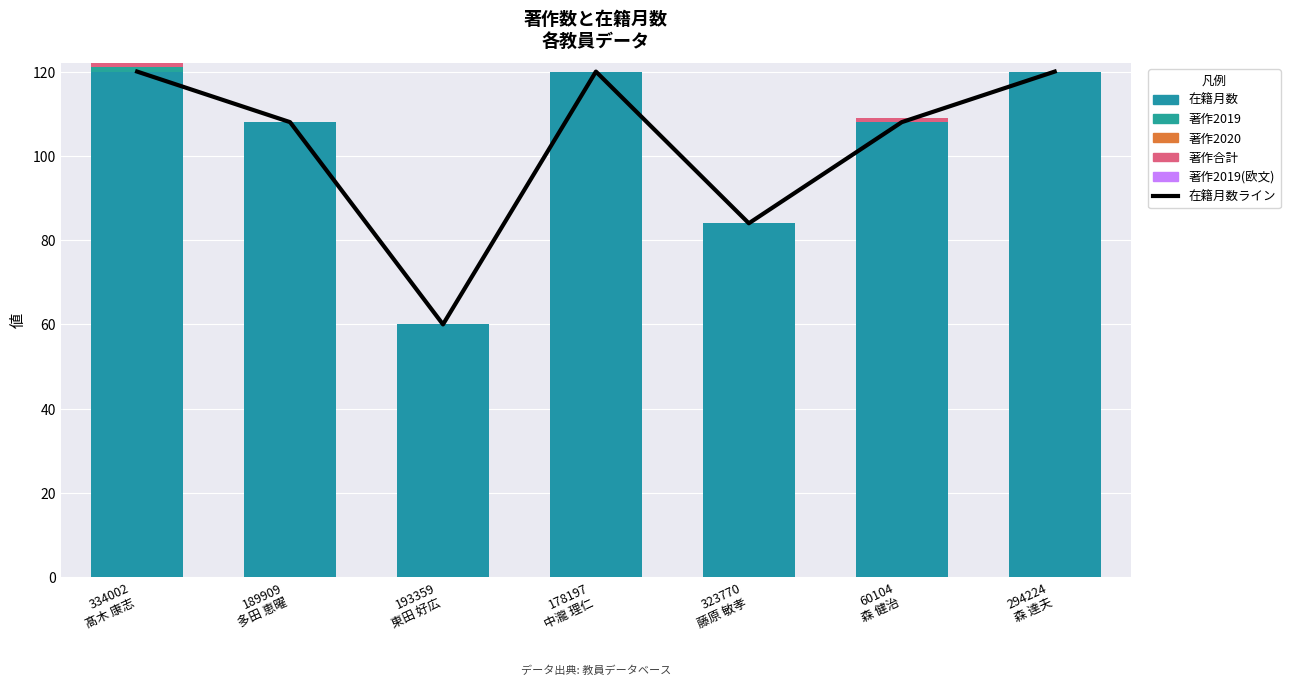

Count the number of data series in this chart.

6